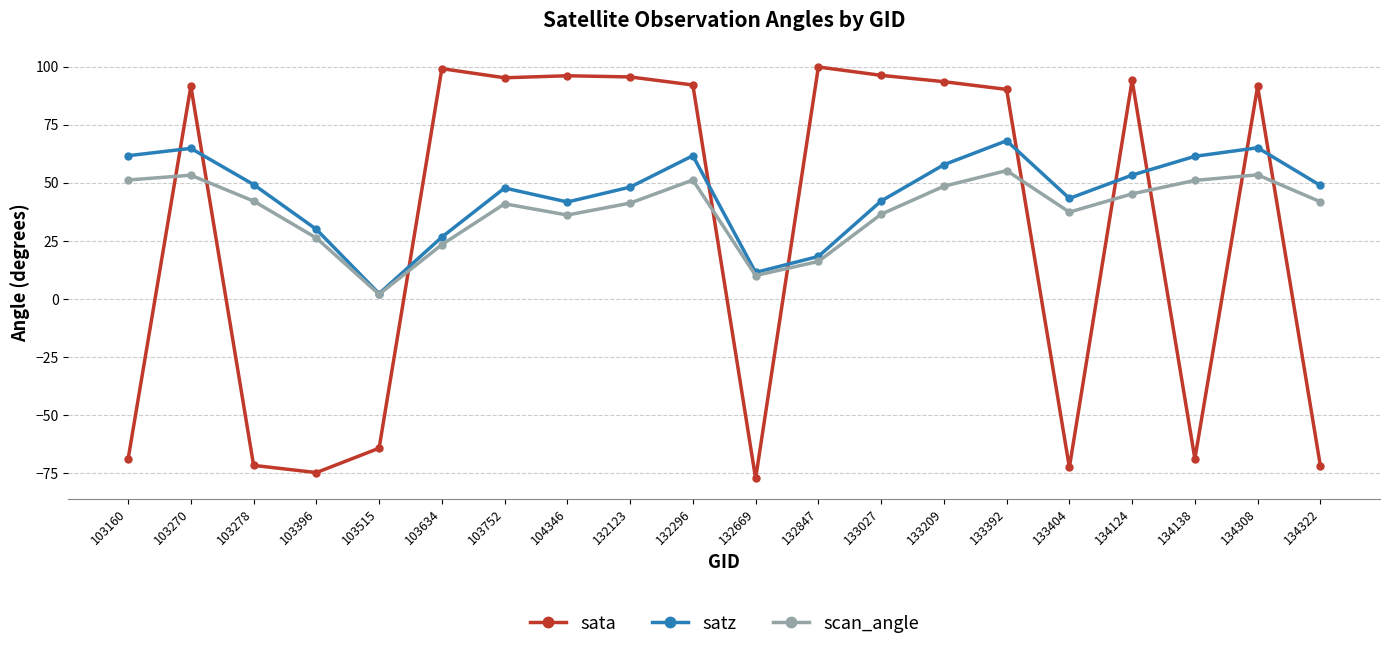

Which series has the widest spread of values?

sata